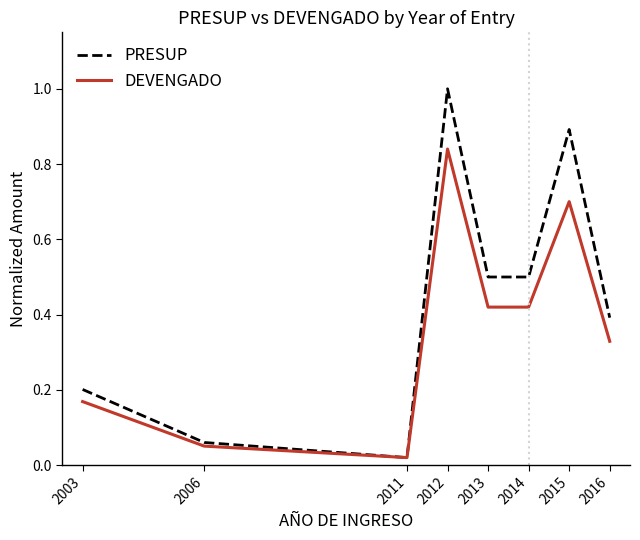

How many lines are shown in the chart?

2